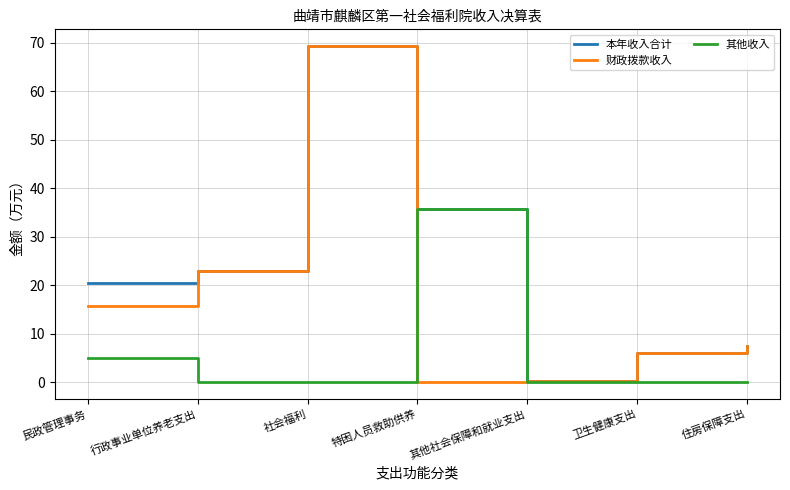

What is the difference between the 本年收入合计 values at 住房保障支出 and 卫生健康支出?

1.4